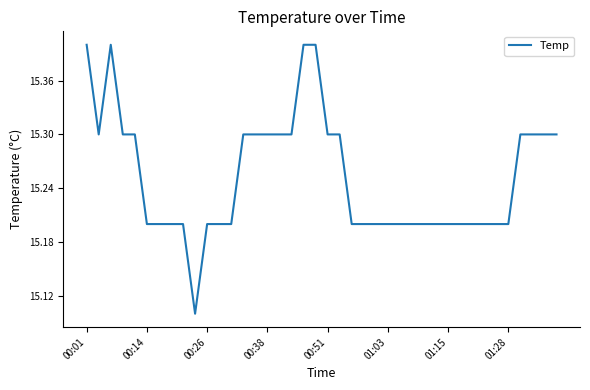

What is the difference between the second highest and second lowest values?

0.2